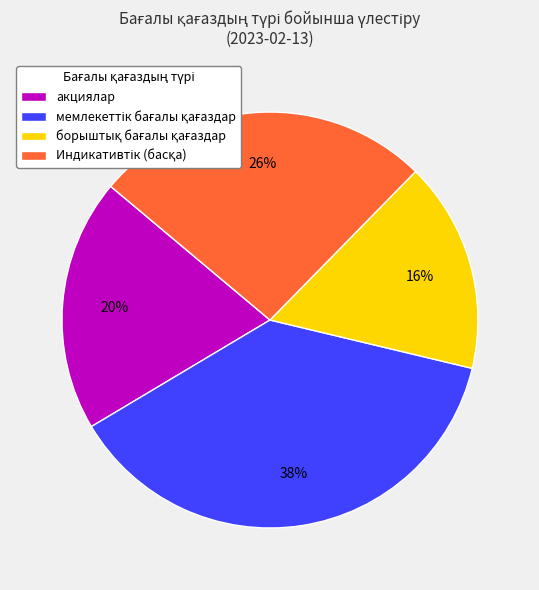

Is there a majority slice in this chart?

No